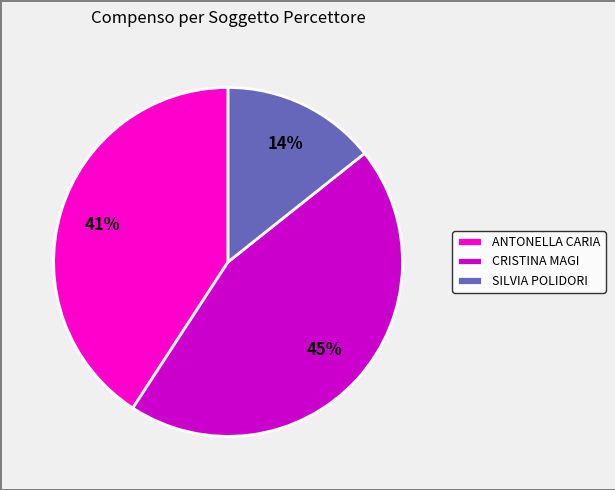

How many segments does this pie chart have?

3